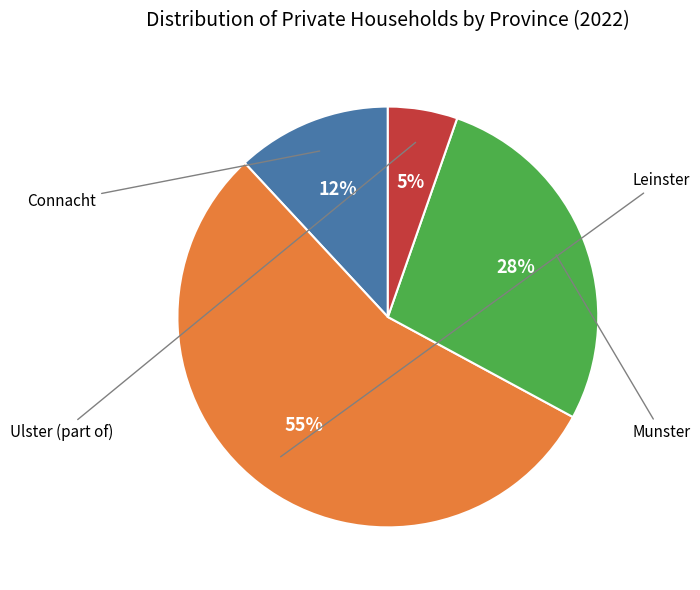

Count the number of slices in the pie.

4